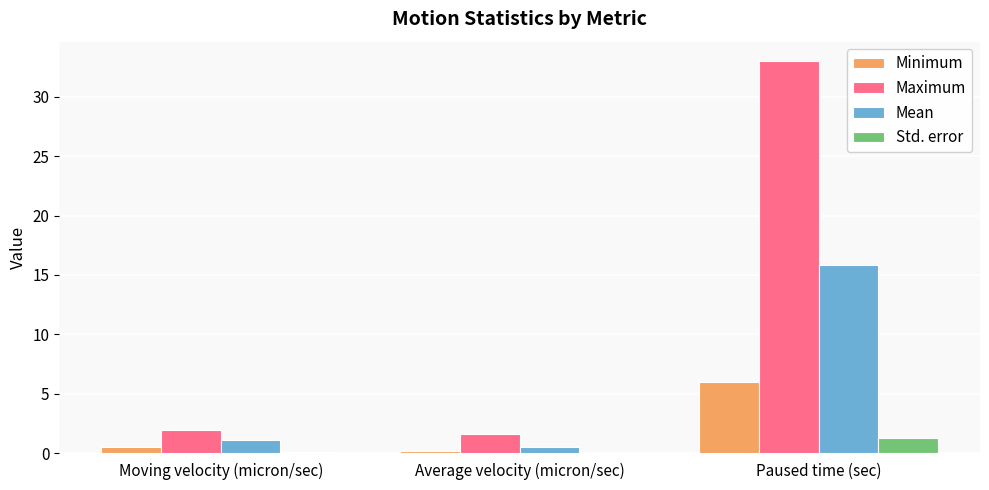

The value of Std. error at Average velocity (micron/sec) is 0.0. True or false?

True